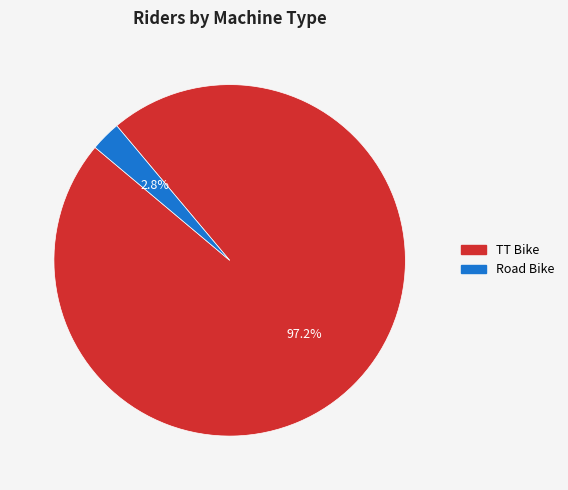

Is there any slice that represents more than half of the pie?

Yes